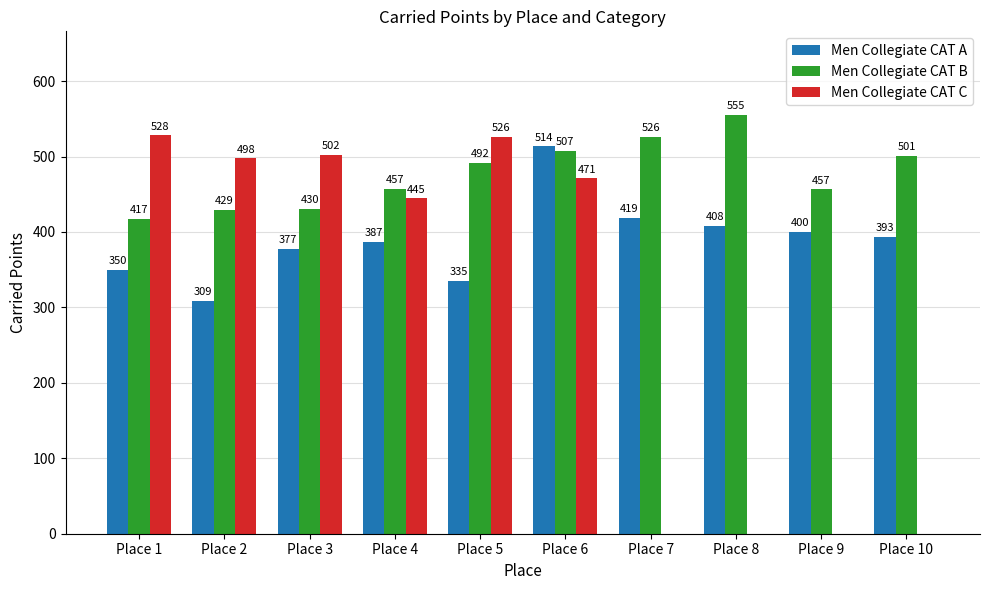

Between Place 4 and Place 5, which series saw the biggest shift?

Men Collegiate CAT C